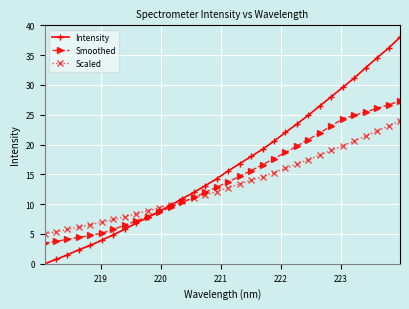

Which series has the largest total across all categories?

Intensity